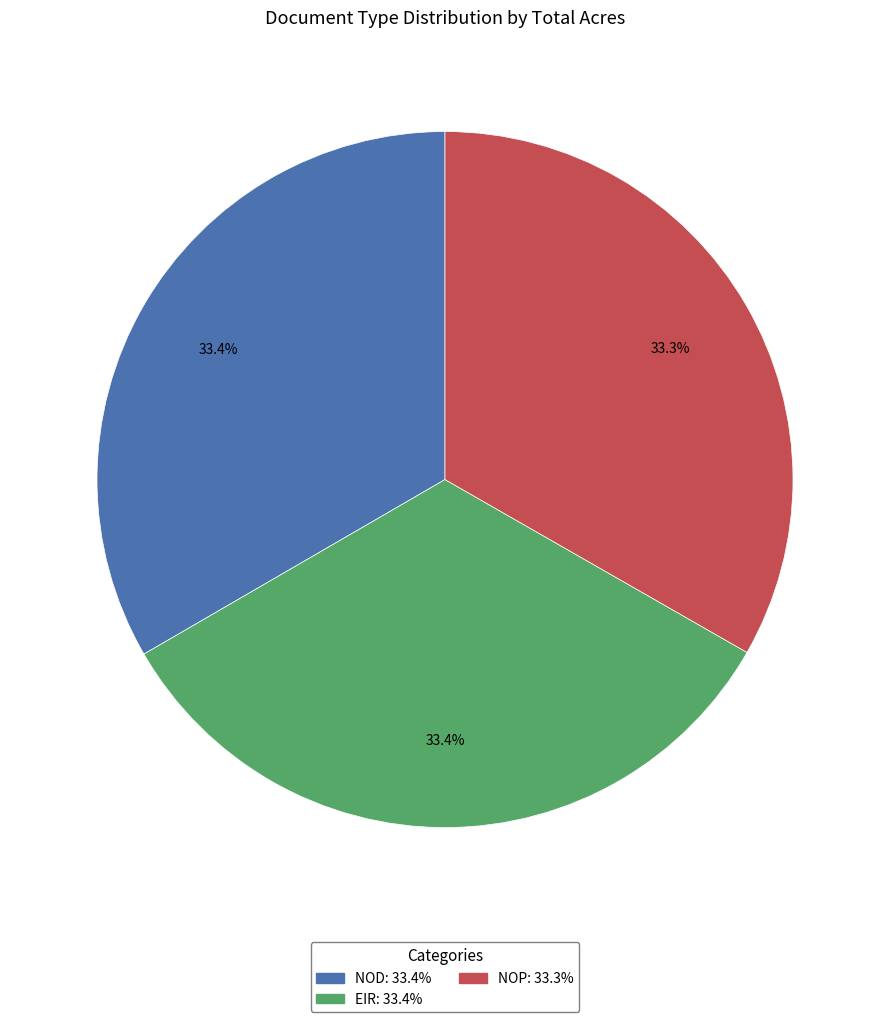

What is the total percentage of EIR and NOD?

66.7%